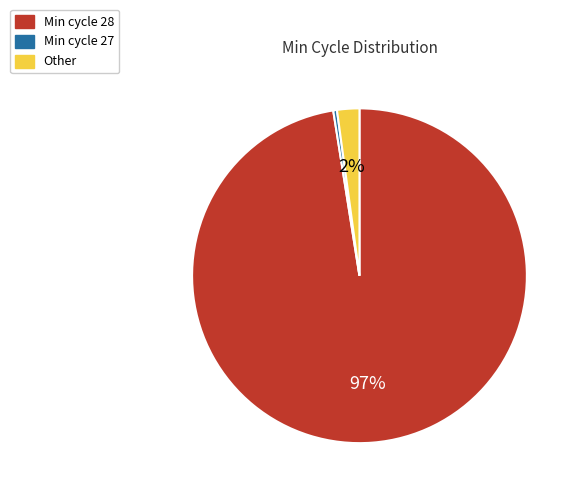

What percentage is the Other slice, to the nearest percent?

2%